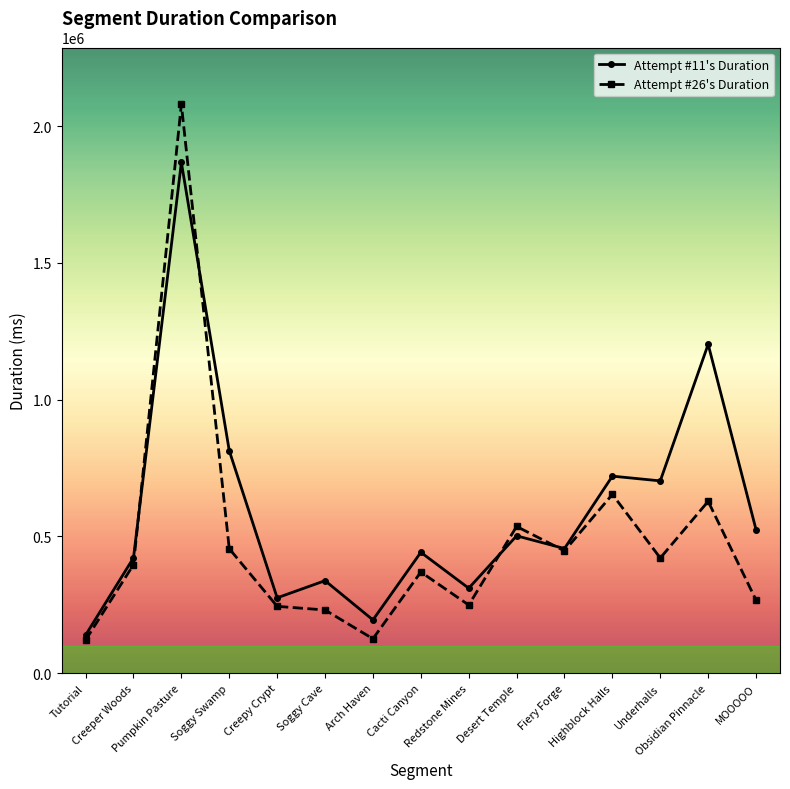

List the series in order of their overall mean, lowest first.

Attempt #26's Duration, Attempt #11's Duration